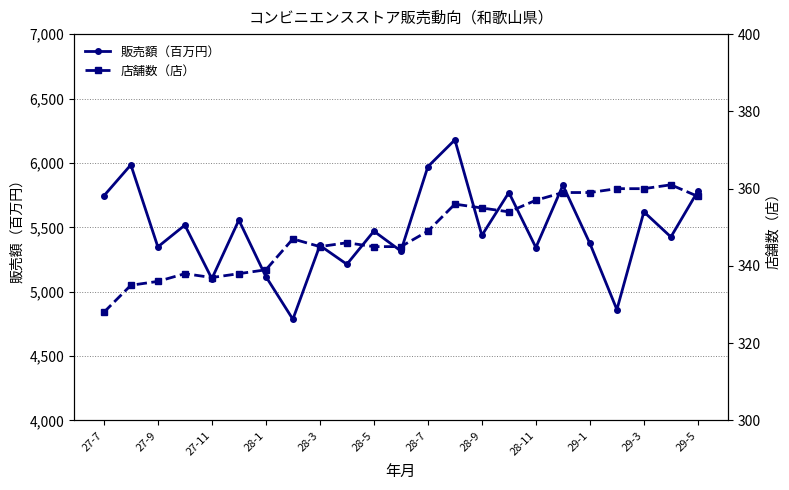

True or false: 販売額（百万円） and 店舗数（店） intersect in this chart.

False